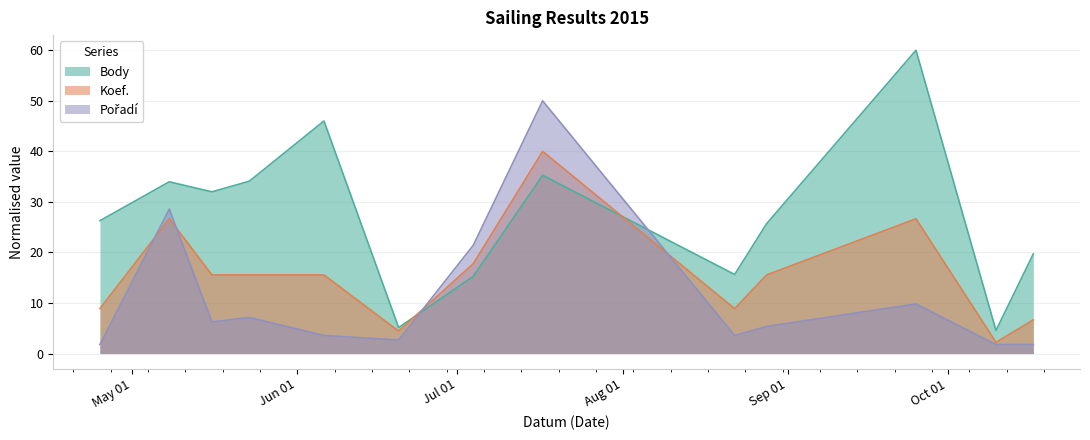

Which series has the widest spread of values?

Body